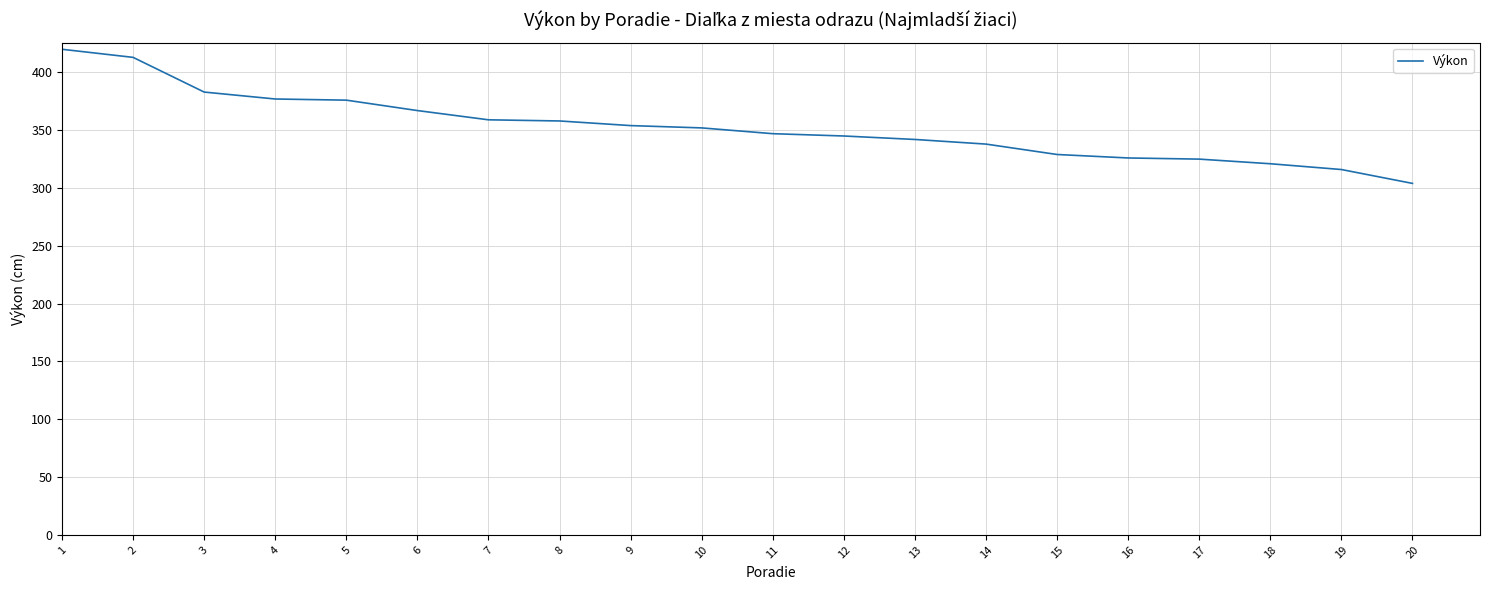

Between 10 and 20, which is larger?

10